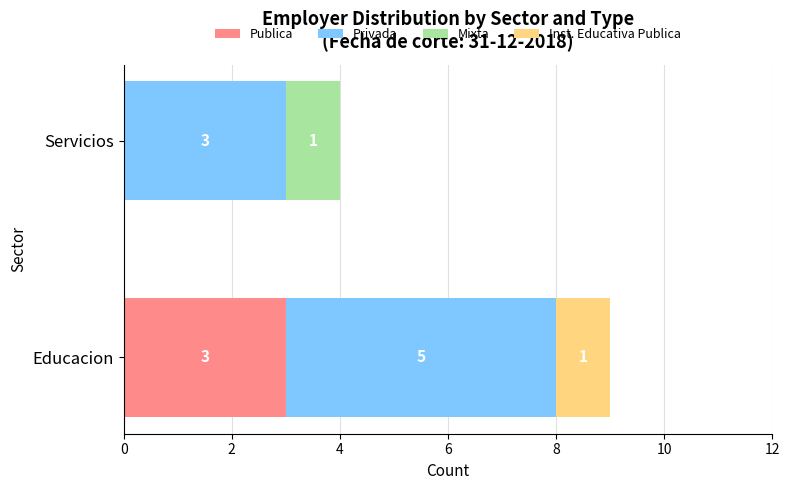

What is the maximum value for Publica?

3